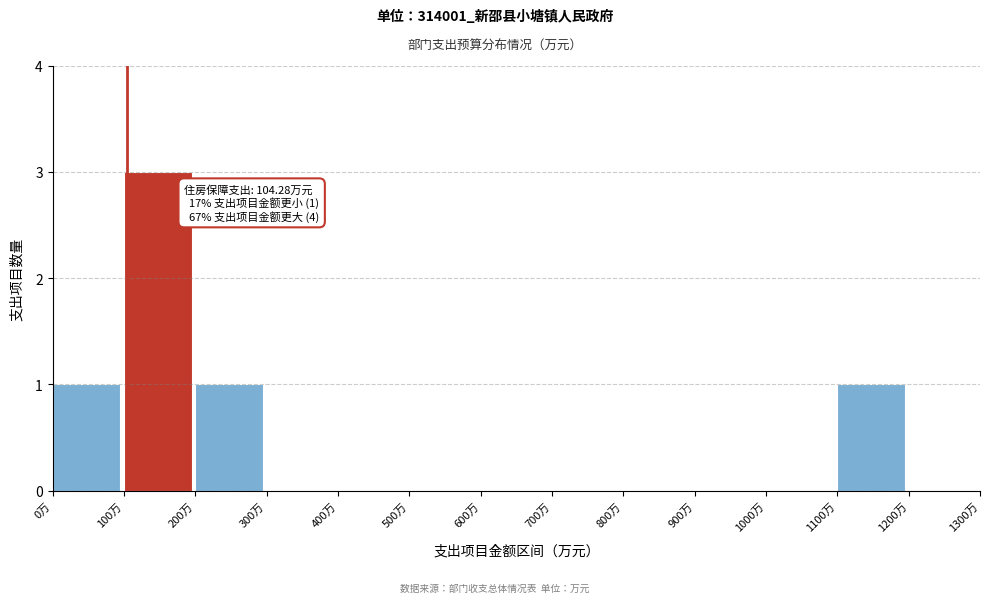

Which range on the x-axis has the tallest bar?

100 to 200